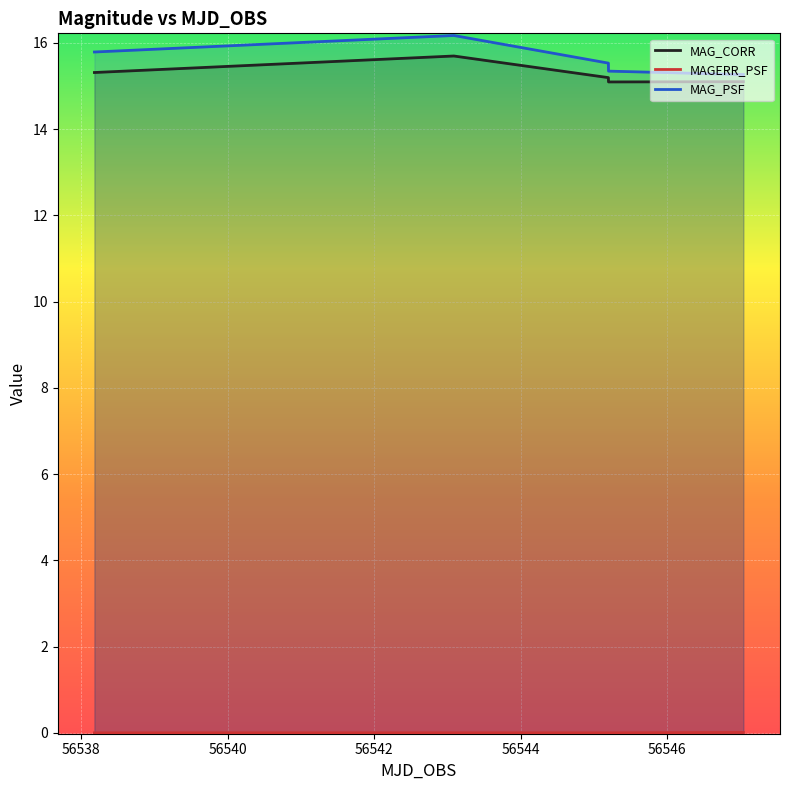

Rank the series by their maximum value, from highest to lowest.

MAG_PSF, MAG_CORR, MAGERR_PSF